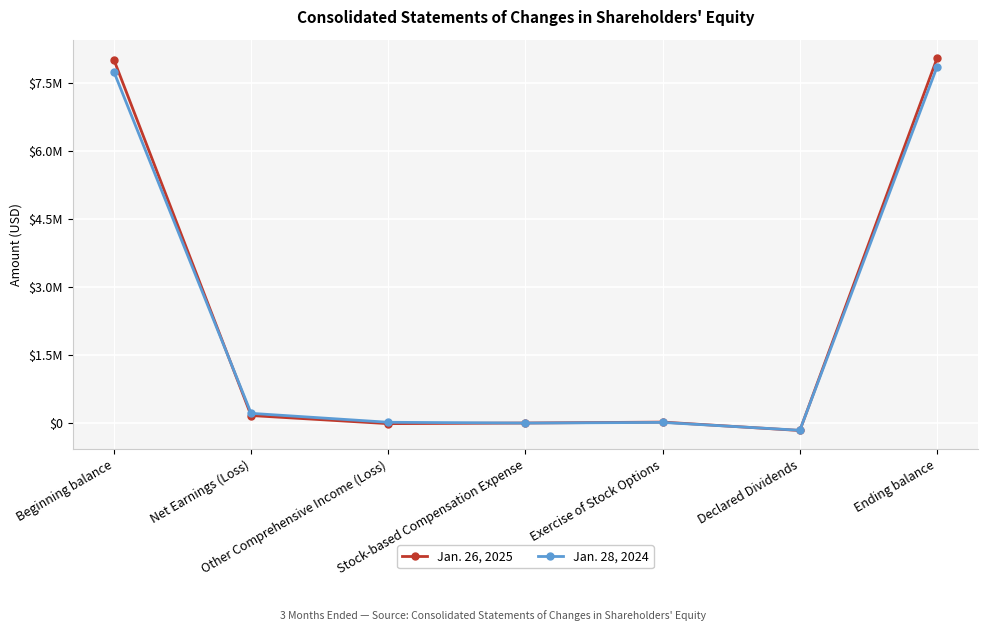

True or false: Jan. 26, 2025 has more than 0 interior local peaks.

True